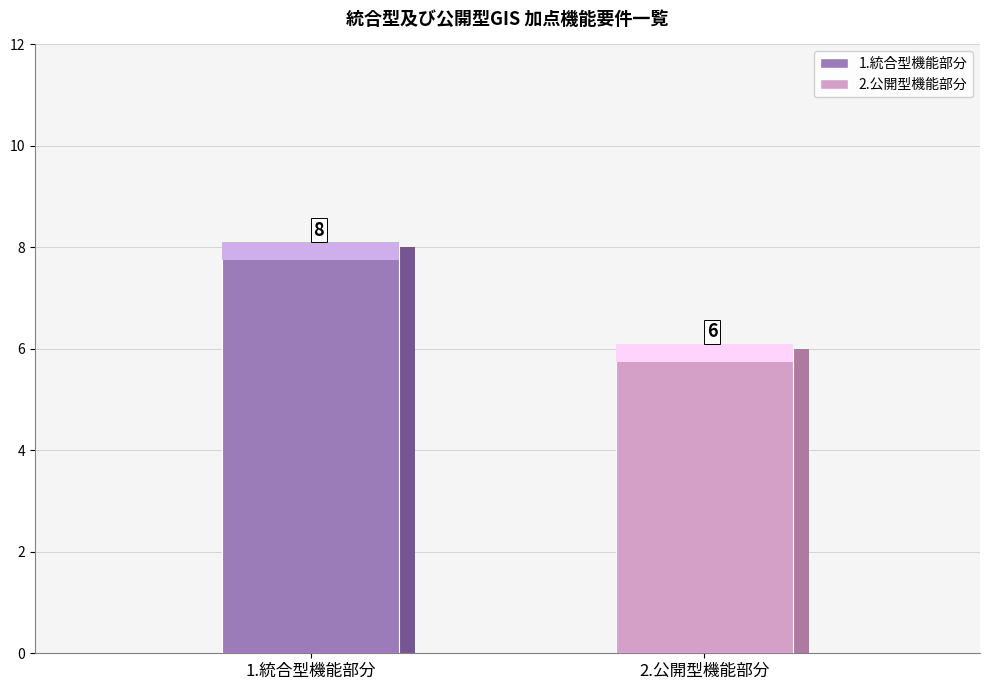

Does the chart contain stacked bars?

No